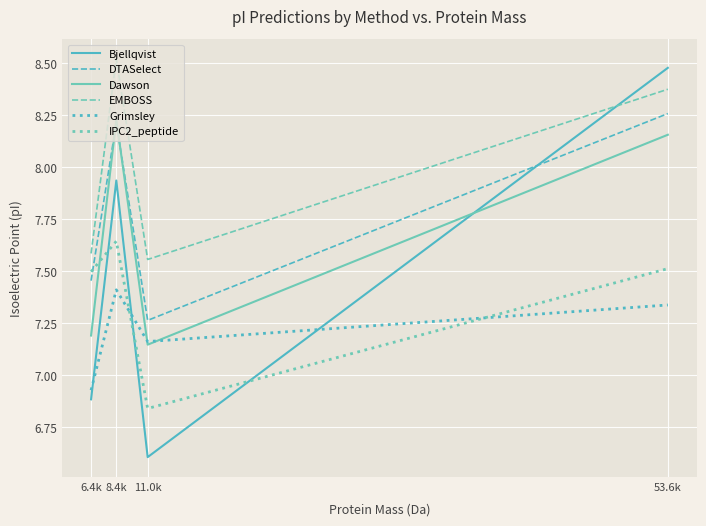

How many lines are shown in the chart?

6